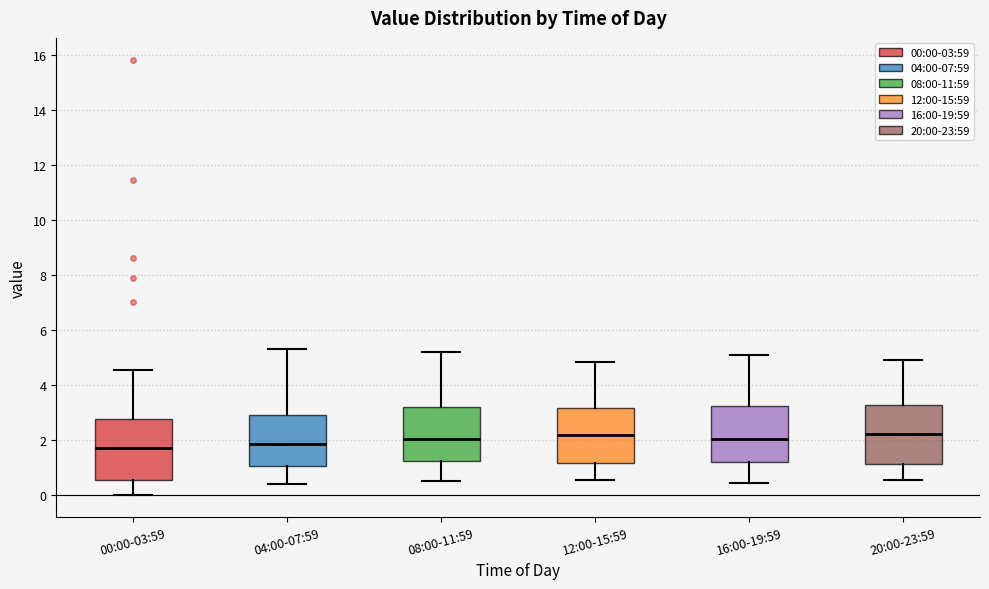

Reading left to right, transcribe this box plot: for each box, give where its median line is, the range the box spans, and where its two whiskers end, as read against the y-axis. The values are not printed on the chart, so give them approximately, as read against the axis.

00:00-03:59: median 1.8, box 0.6 to 2.8, whiskers 0.0 to 4.6
04:00-07:59: median 1.8, box 1.0 to 3.0, whiskers 0.4 to 5.4
08:00-11:59: median 2.0, box 1.2 to 3.2, whiskers 0.6 to 5.2
12:00-15:59: median 2.2, box 1.2 to 3.2, whiskers 0.6 to 4.8
16:00-19:59: median 2.0, box 1.2 to 3.2, whiskers 0.4 to 5.2
20:00-23:59: median 2.2, box 1.2 to 3.2, whiskers 0.6 to 5.0